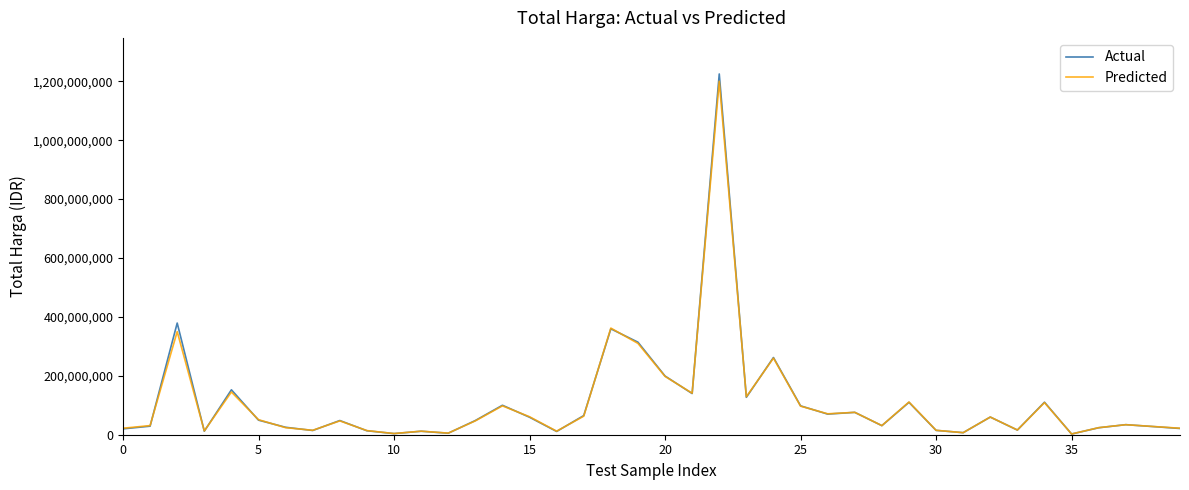

What is the maximum value for Predicted?

1200000000